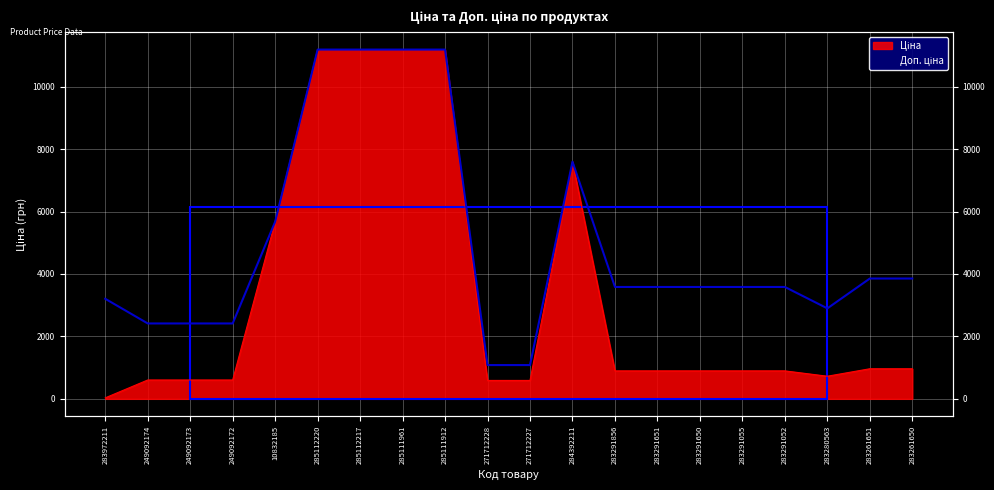

How many series are shown in this chart?

2